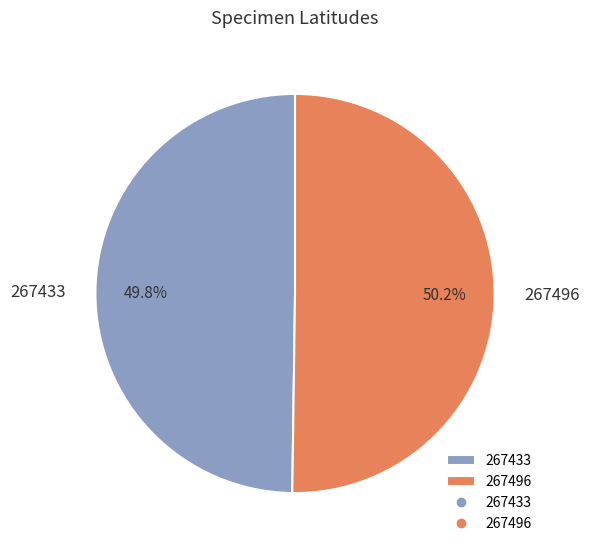

Does any single category account for the majority?

Yes